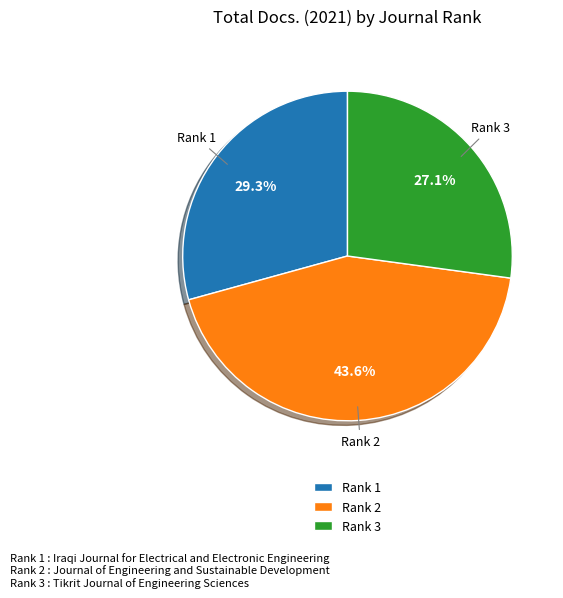

Which slice is the smallest?

Rank 3